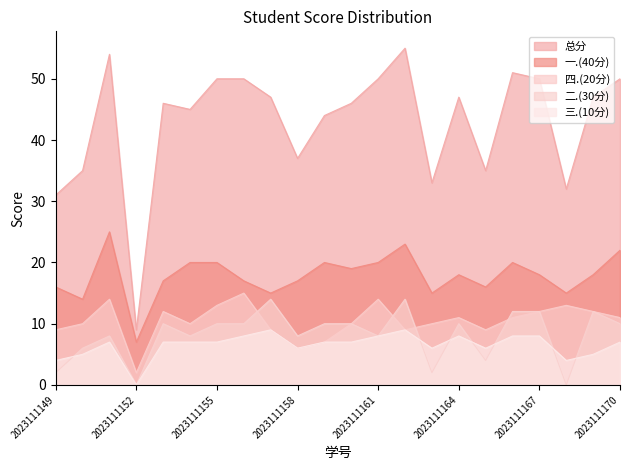

Count the number of categories in the chart.

22